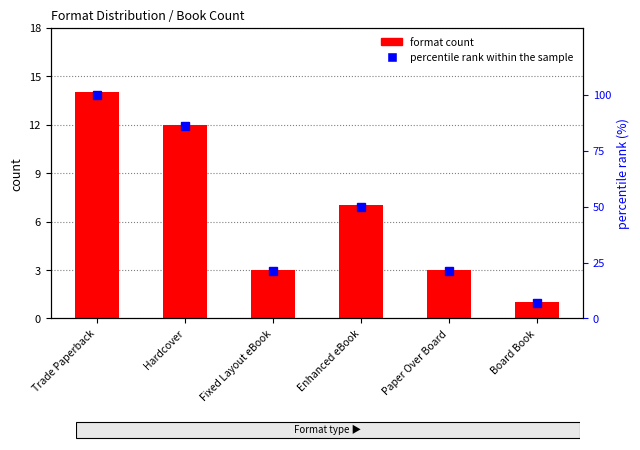

What is the difference between the percentile rank within the sample values at Enhanced eBook and Fixed Layout eBook?

29